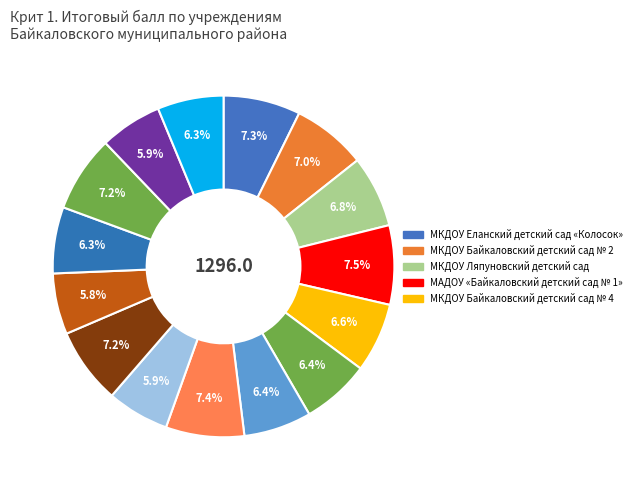

How many segments does this pie chart have?

15